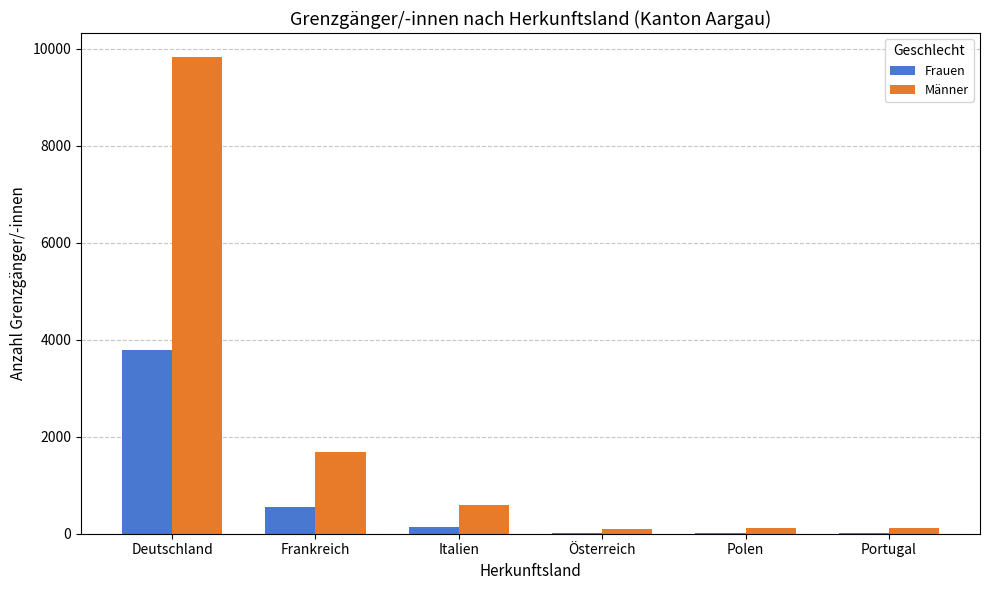

What is the sum of all Frauen values?

4523